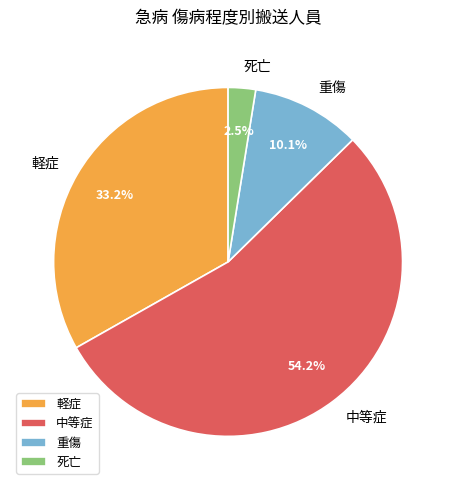

Which category has the biggest portion of the pie?

中等症